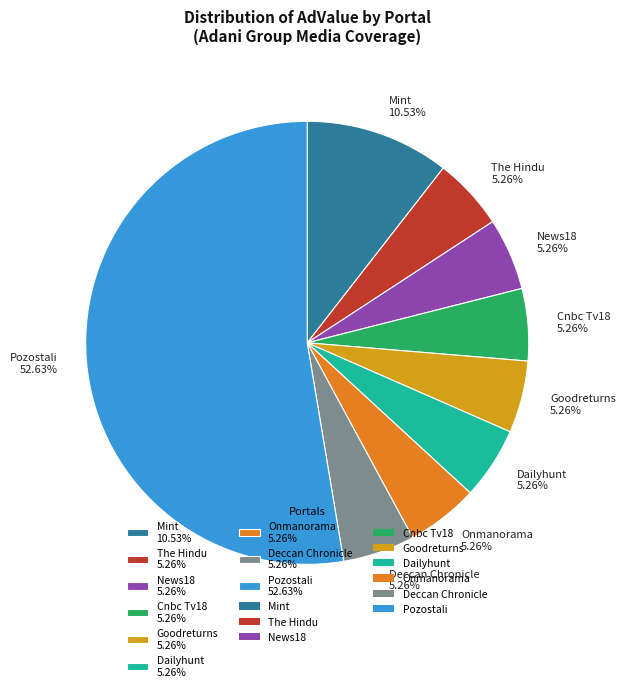

Is there any slice that represents more than half of the pie?

Yes